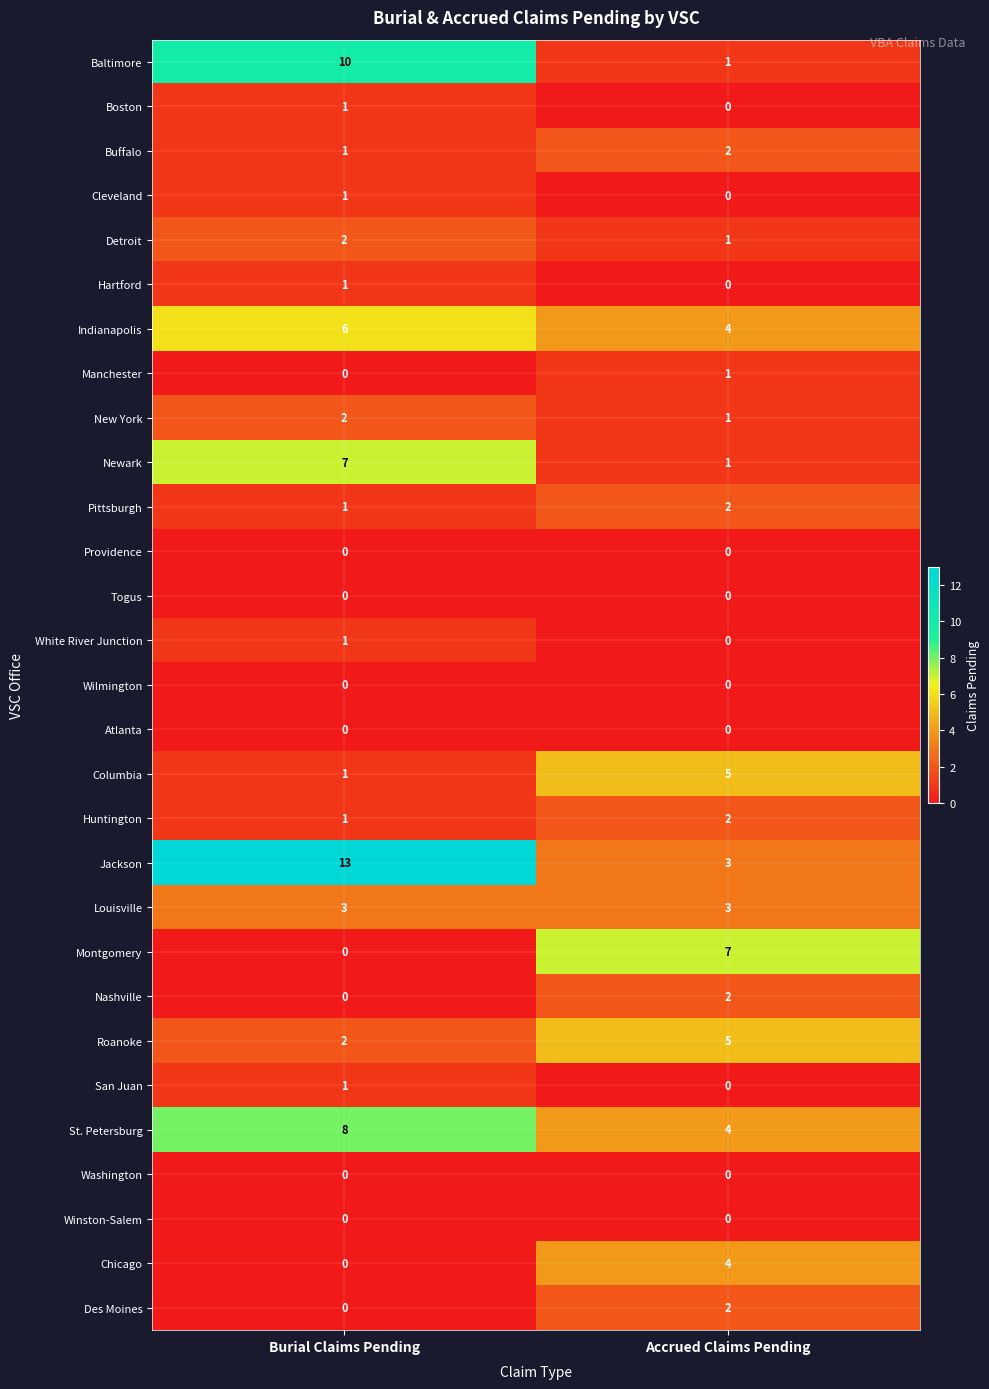

What is the total value across all series at Accrued Claims Pending?

50